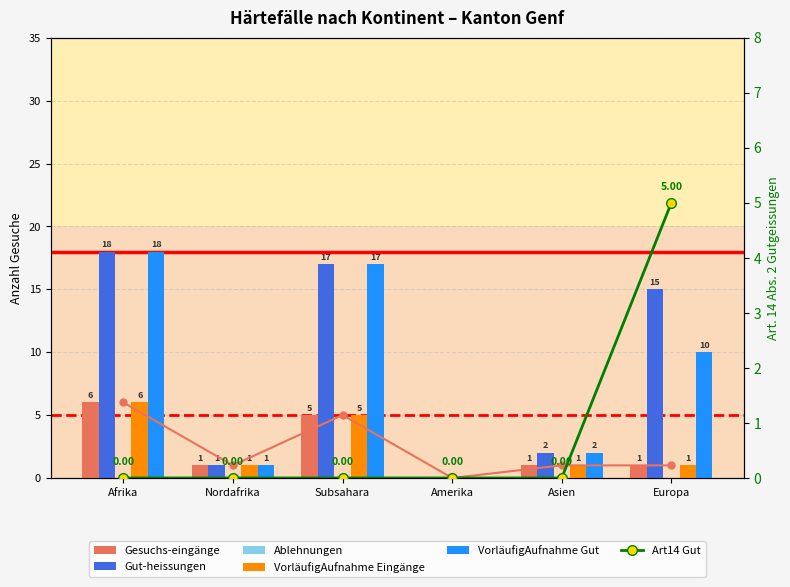

What is the difference between the second highest and second lowest values in the VorläufigAufnahme Eingänge series?

4